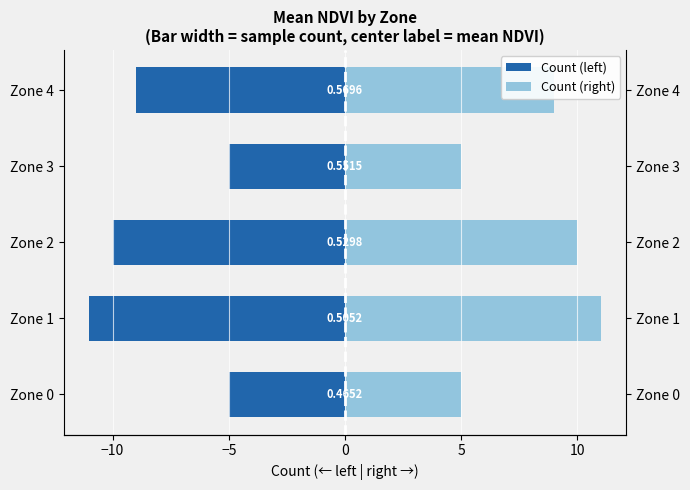

The Count (left) series shows -5 at Zone 3. True or false?

True